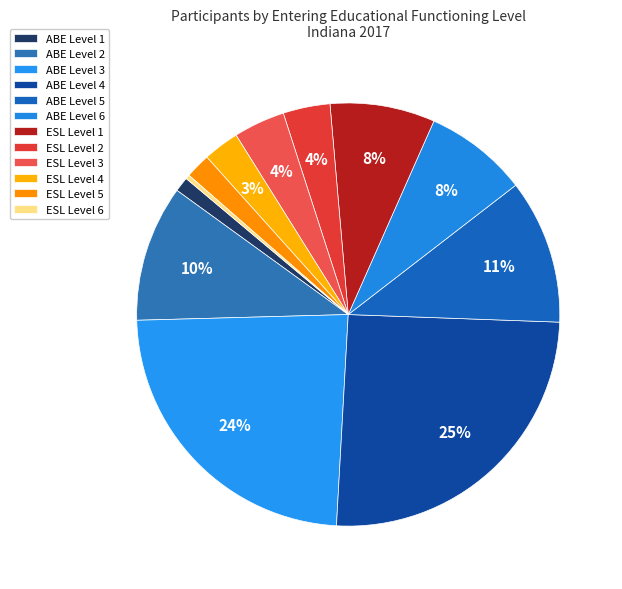

What is the largest slice in the pie chart?

ABE Level 4